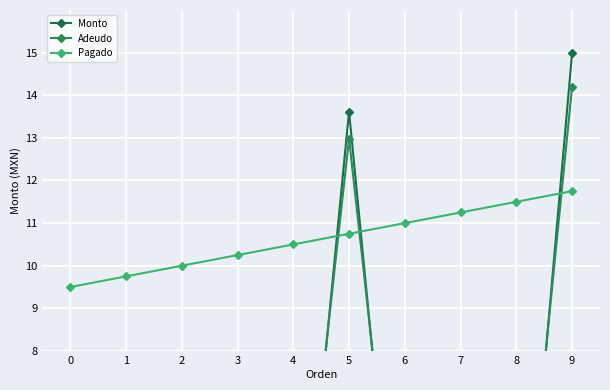

What is the value of the Pagado point at the 8th from the left?

11.2